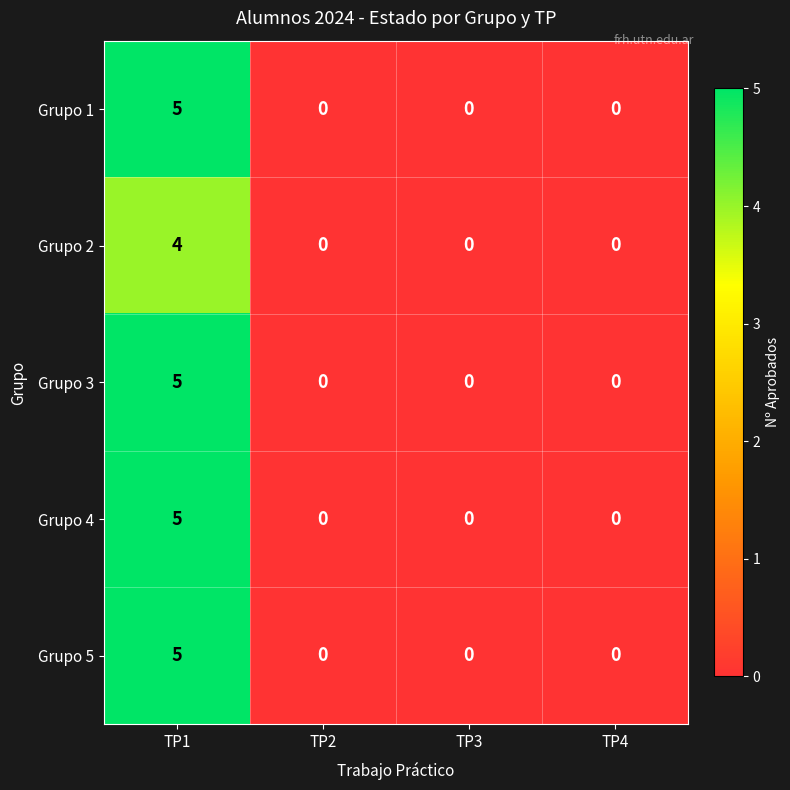

How many distinct data groups are displayed?

5